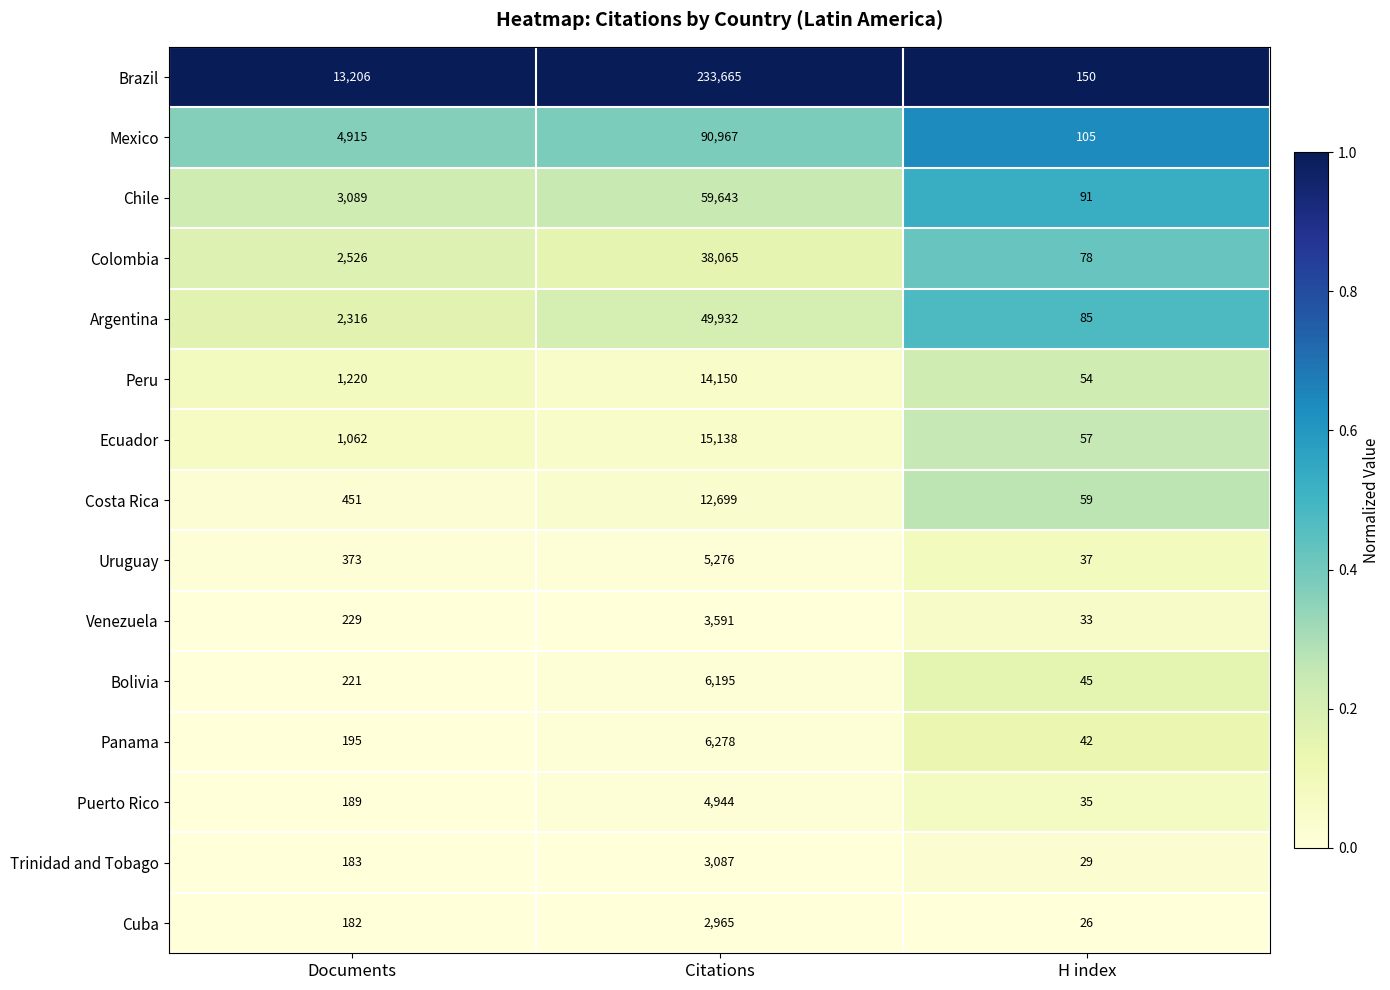

Which category has the highest value across all series?

Citations